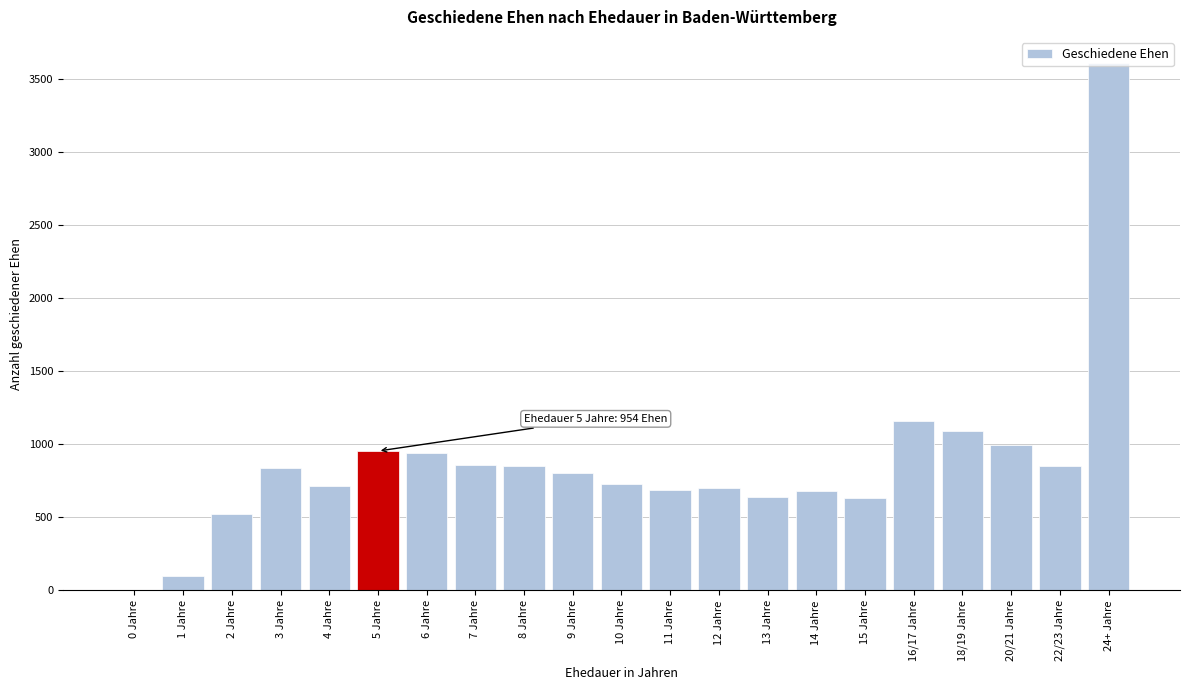

Between 14 Jahre and 5 Jahre, which is larger?

5 Jahre